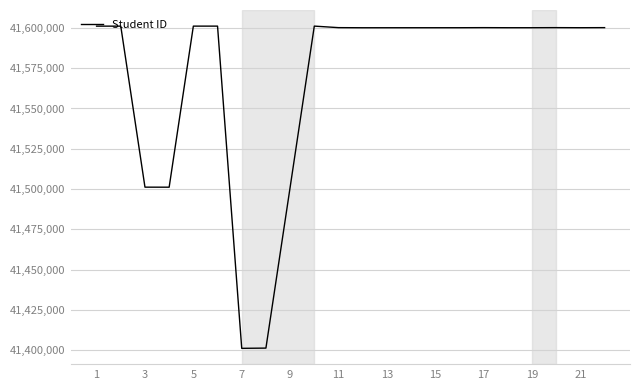

How many values are below 41600083?

11